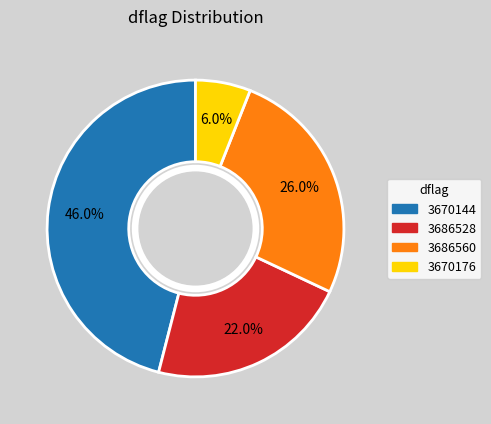

How many slices are in this pie chart?

4